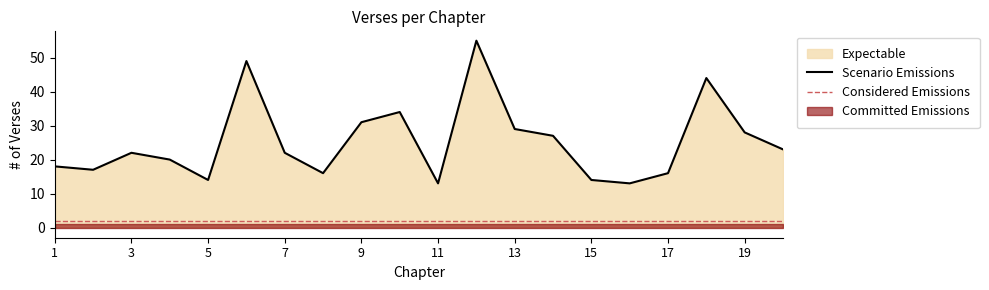

Is it true that the value at 19 is 28?

True